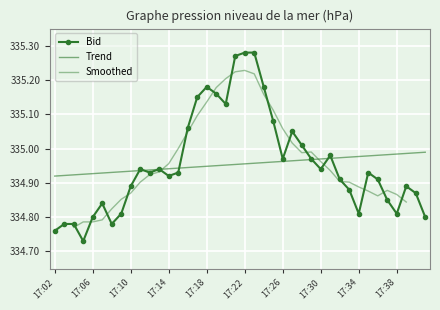

True or false: the data shows 459.5 at 17:07.

False